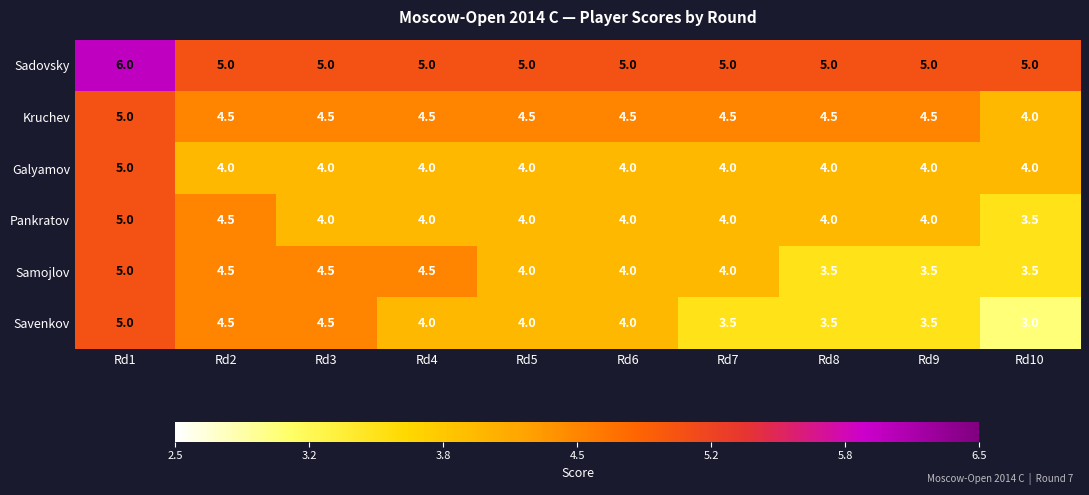

How many series are shown in this chart?

6